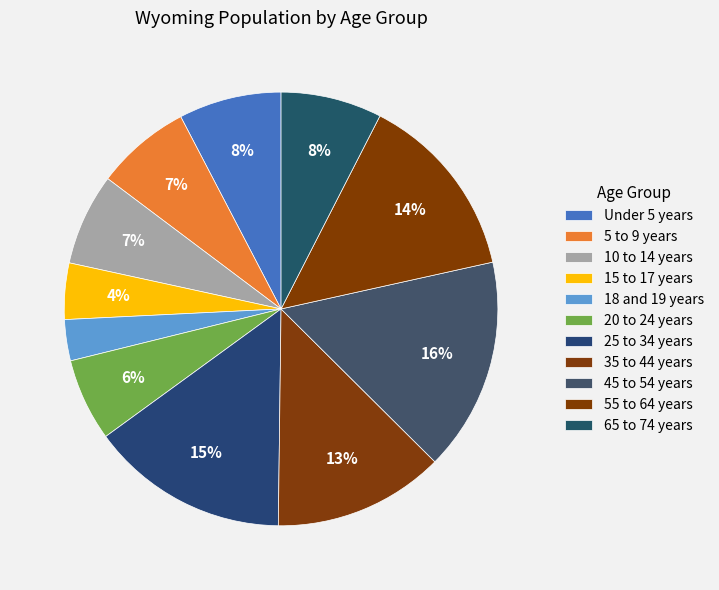

To the nearest percent, what is the combined percentage of Under 5 years and 45 to 54 years?

24%